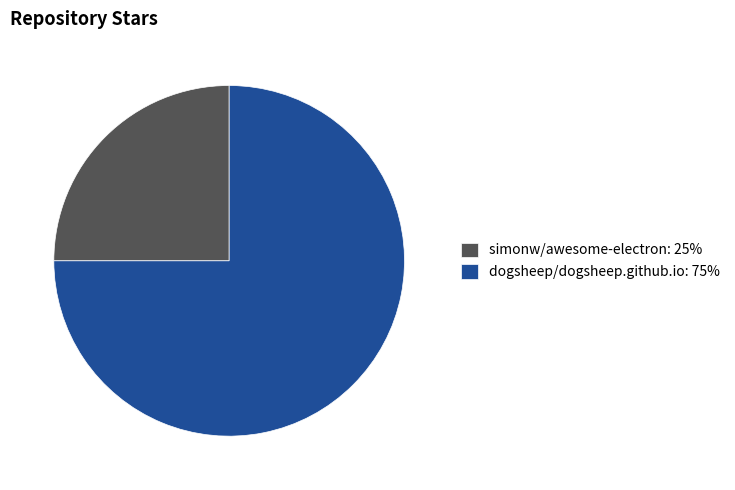

Do simonw/awesome-electron: 25% and dogsheep/dogsheep.github.io: 75% together represent more than half of the pie?

Yes